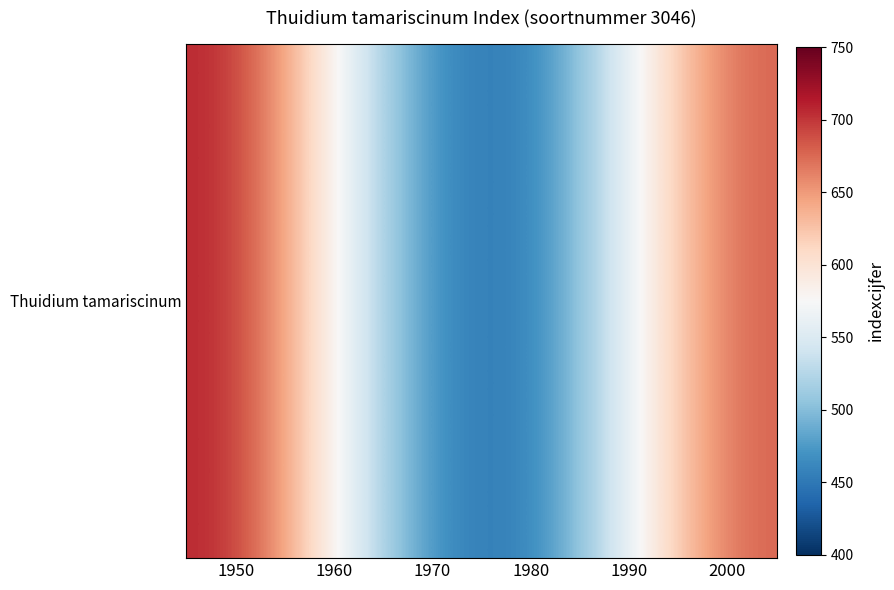

What is the change in value from 1950 to 1980?

-264